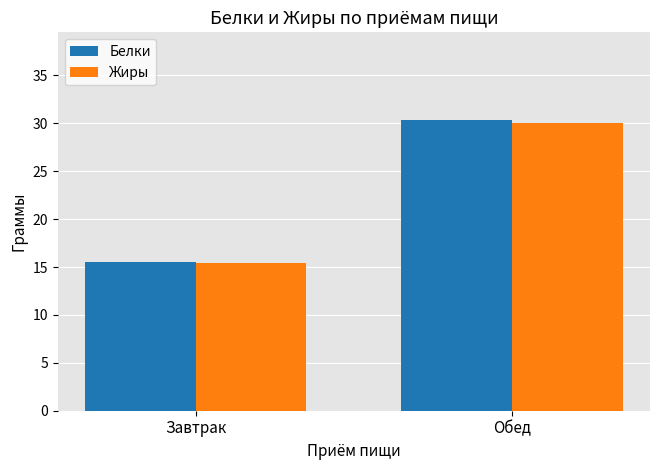

How many groups of bars are there?

2